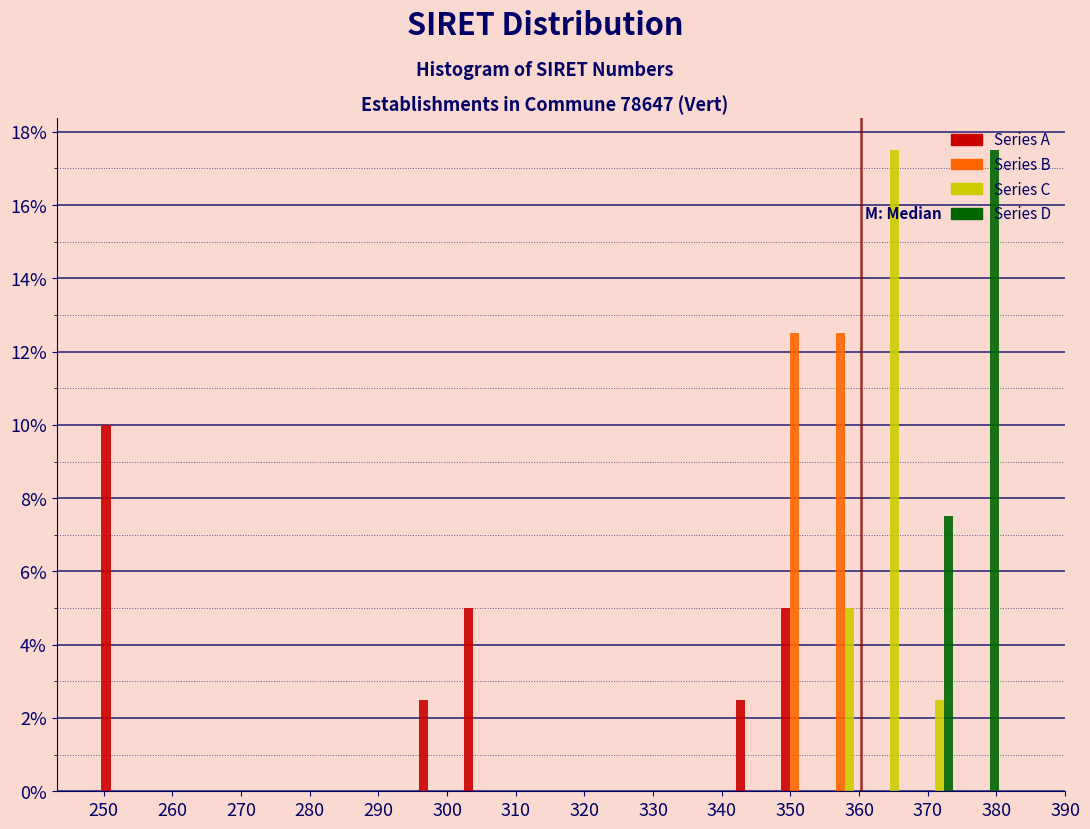

In the Series C series, which range on the x-axis has the tallest bar?

361.2 to 367.8